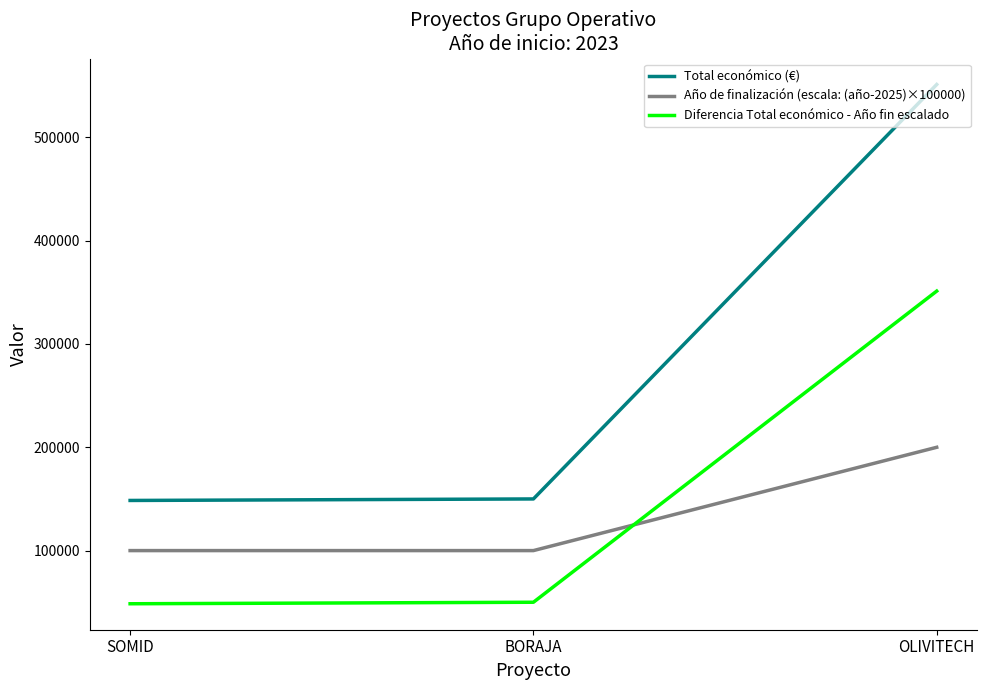

The Total económico (€) series shows 71582 at BORAJA. True or false?

False